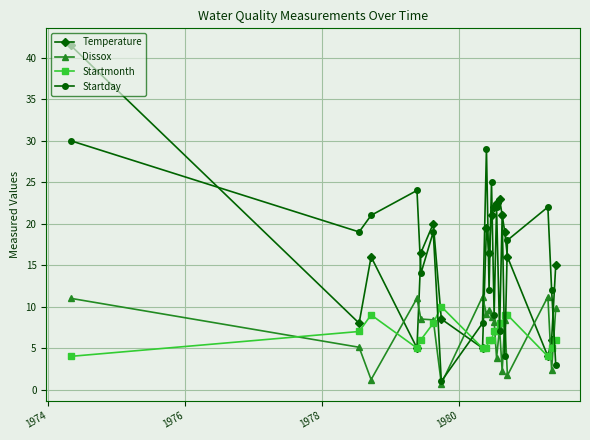

How many lines are shown in the chart?

4